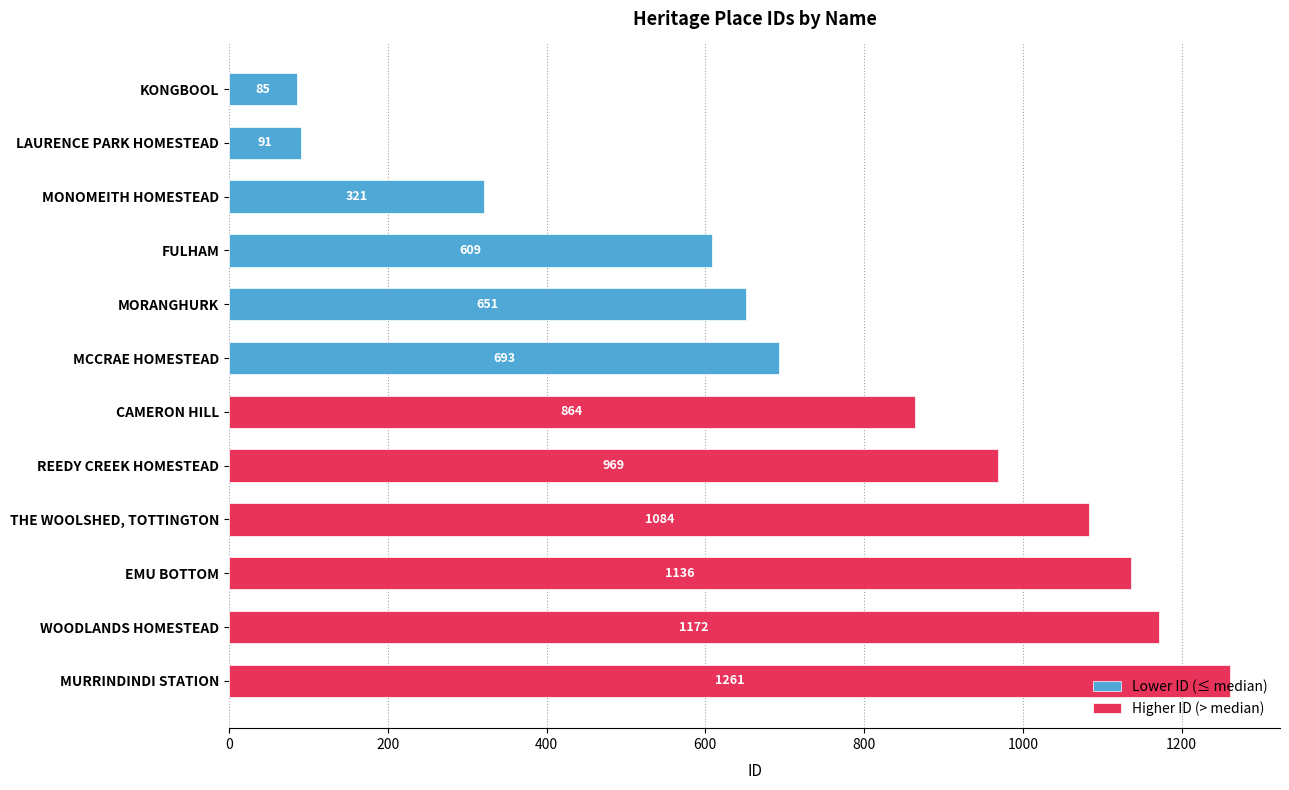

Which series has the widest spread of values?

Lower ID (≤ median)